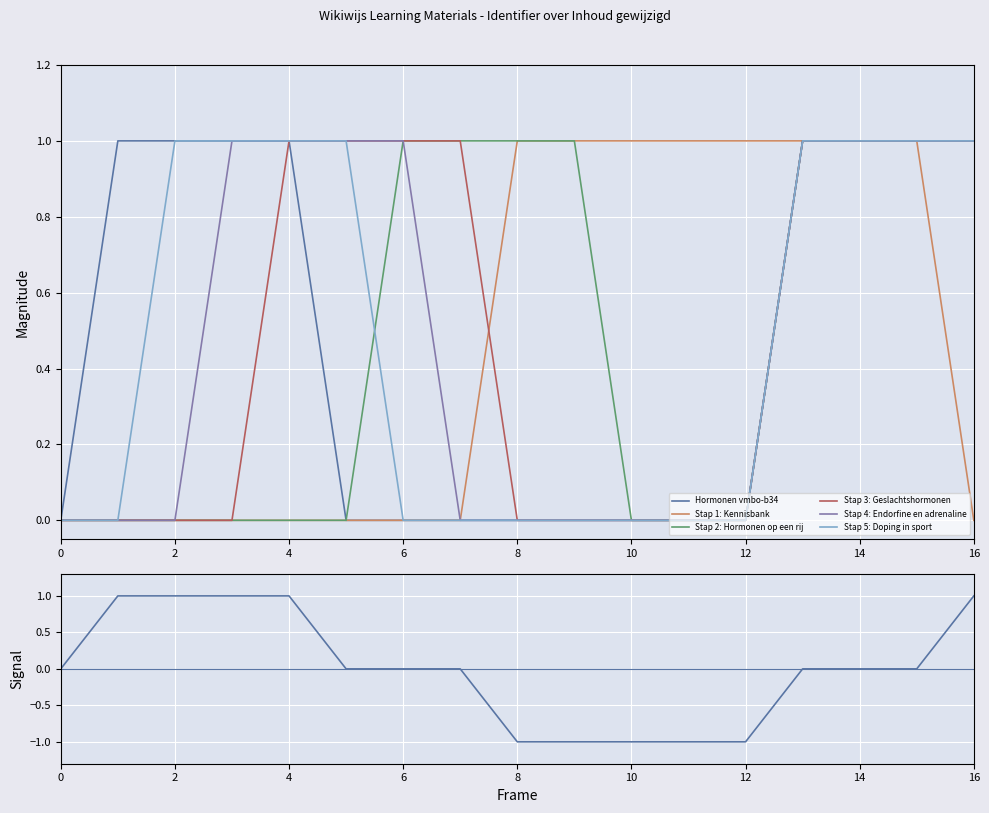

The Hormonen vmbo-b34 series shows 1.0 at 4. True or false?

True